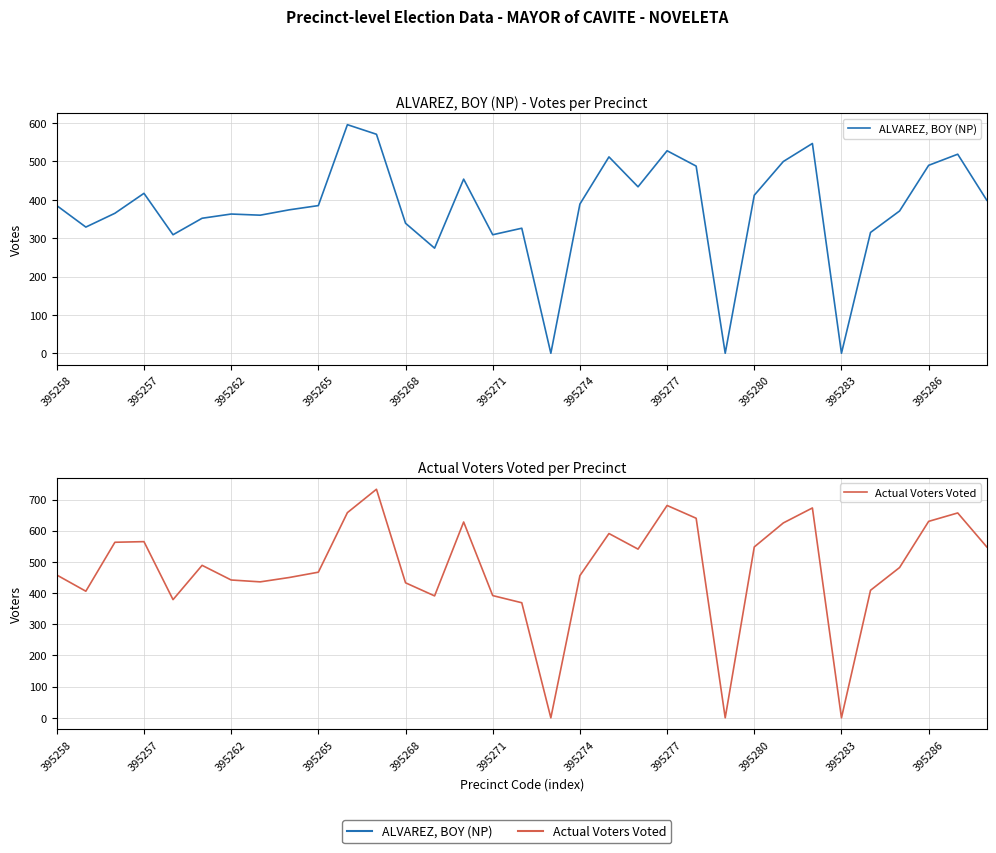

True or false: Actual Voters Voted has more than 0 points higher than both neighbors.

True